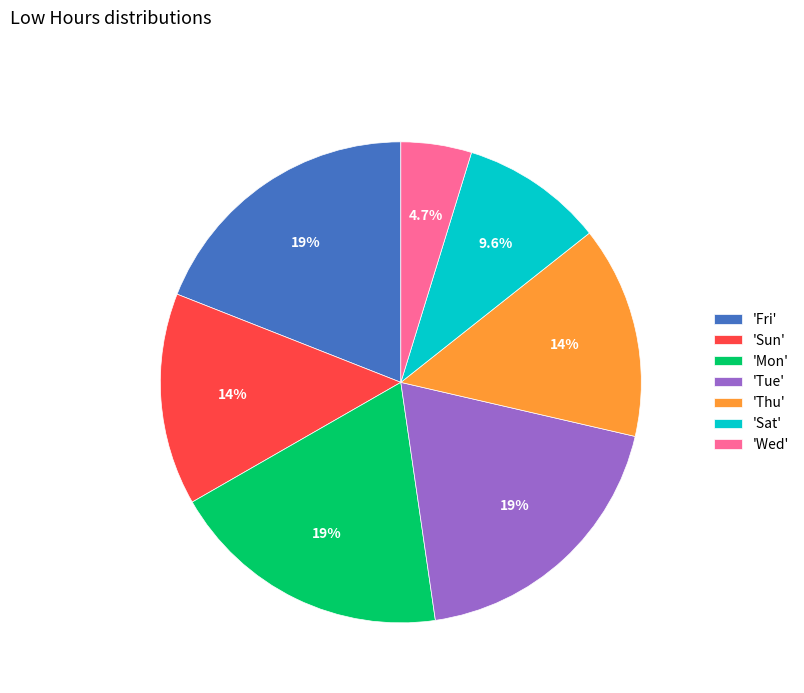

How many slices are in this pie chart?

7